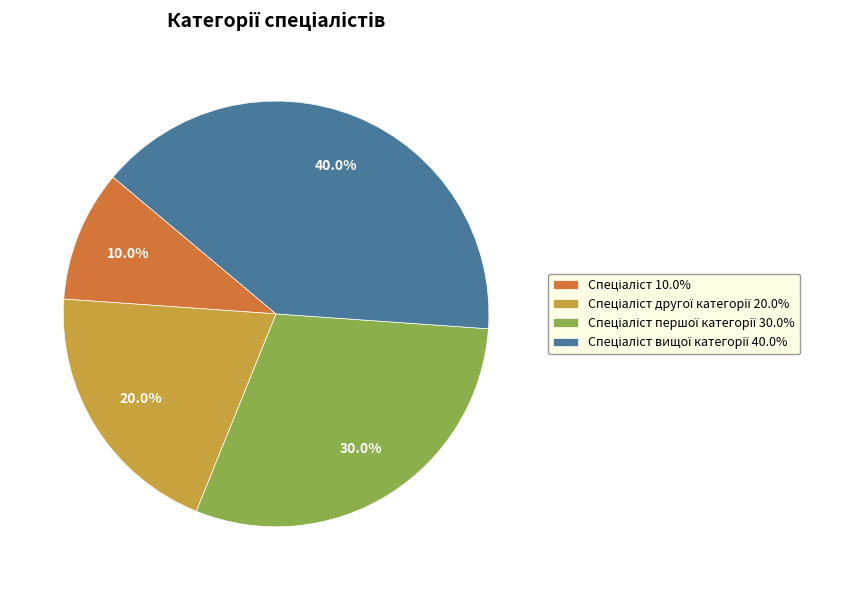

Does any single category account for the majority?

No